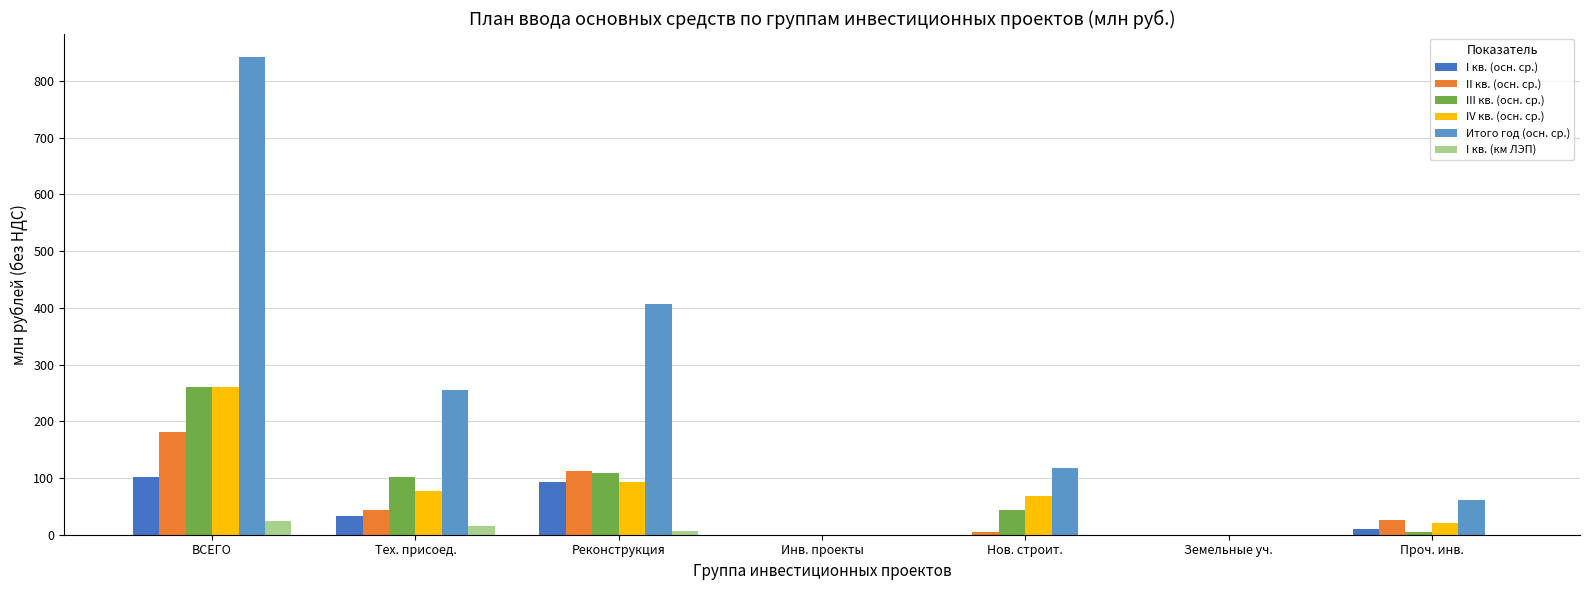

How many data points in IV кв. (осн. ср.) are above 68?

4